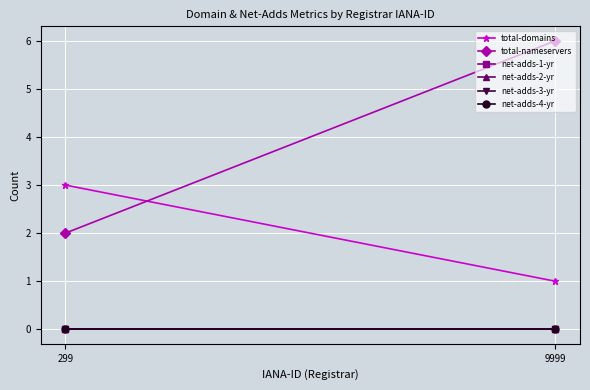

Rank the series by their maximum value, from highest to lowest.

total-nameservers, total-domains, net-adds-1-yr, net-adds-2-yr, net-adds-3-yr, net-adds-4-yr